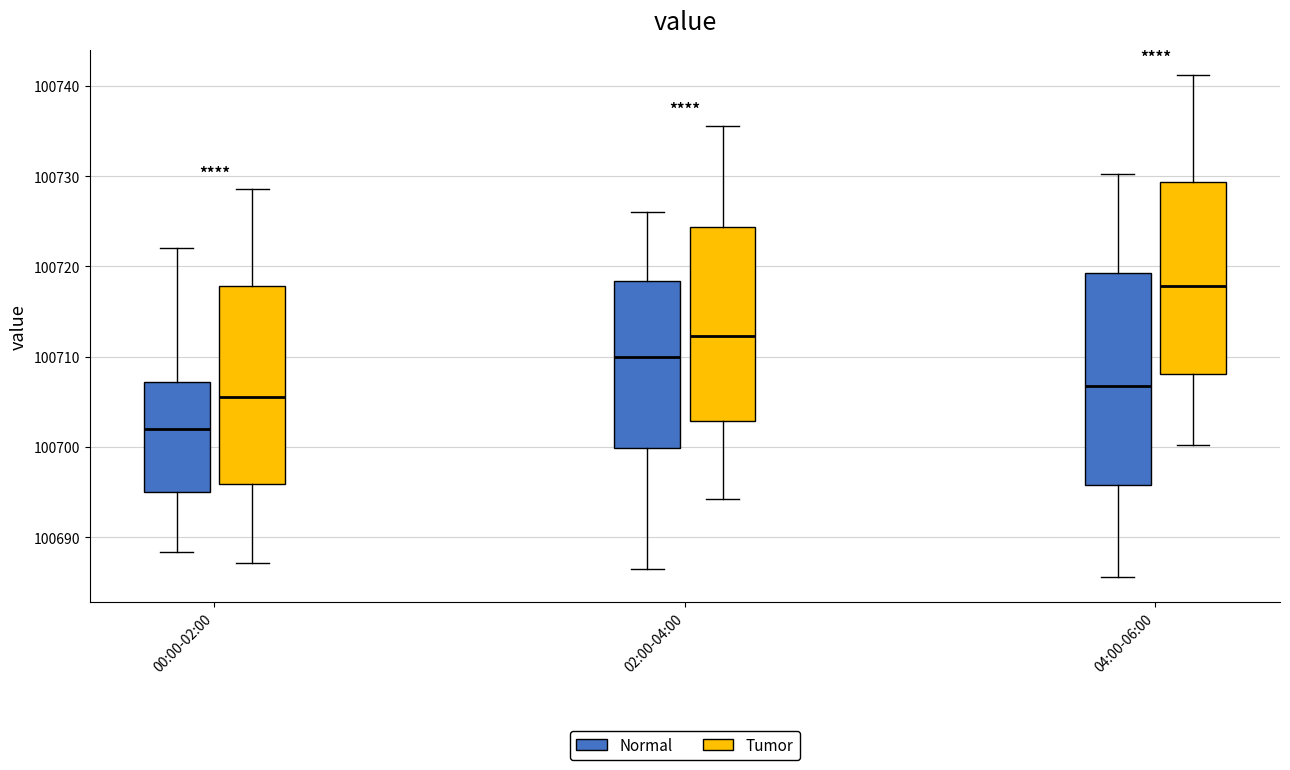

Which box has the lowest median line?

00:00-02:00 (Normal)